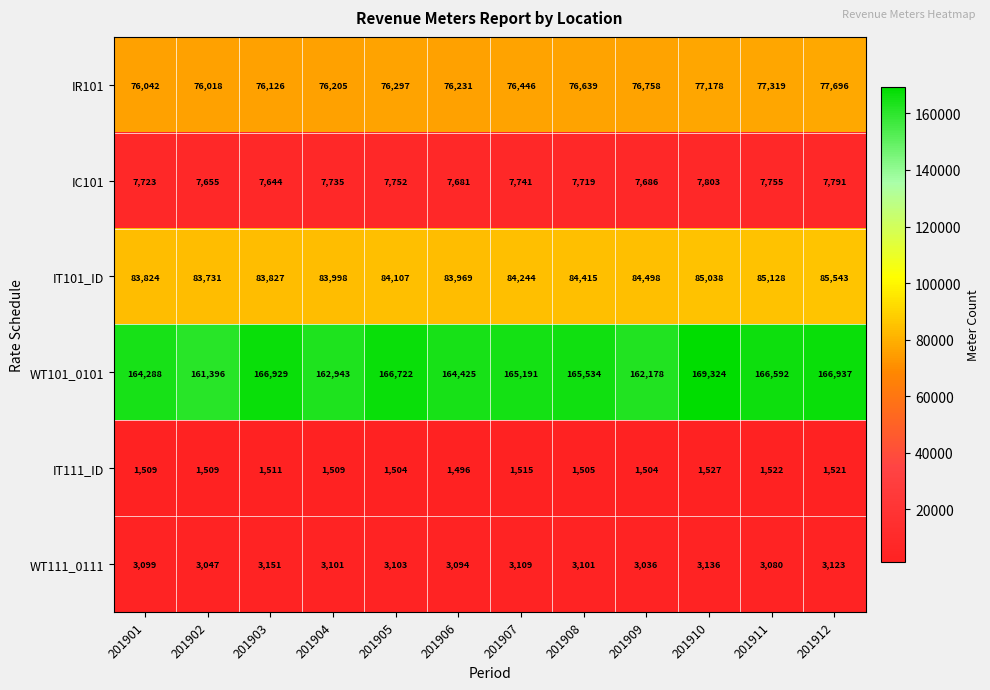

At how many categories does at least one series exceed 56817?

12